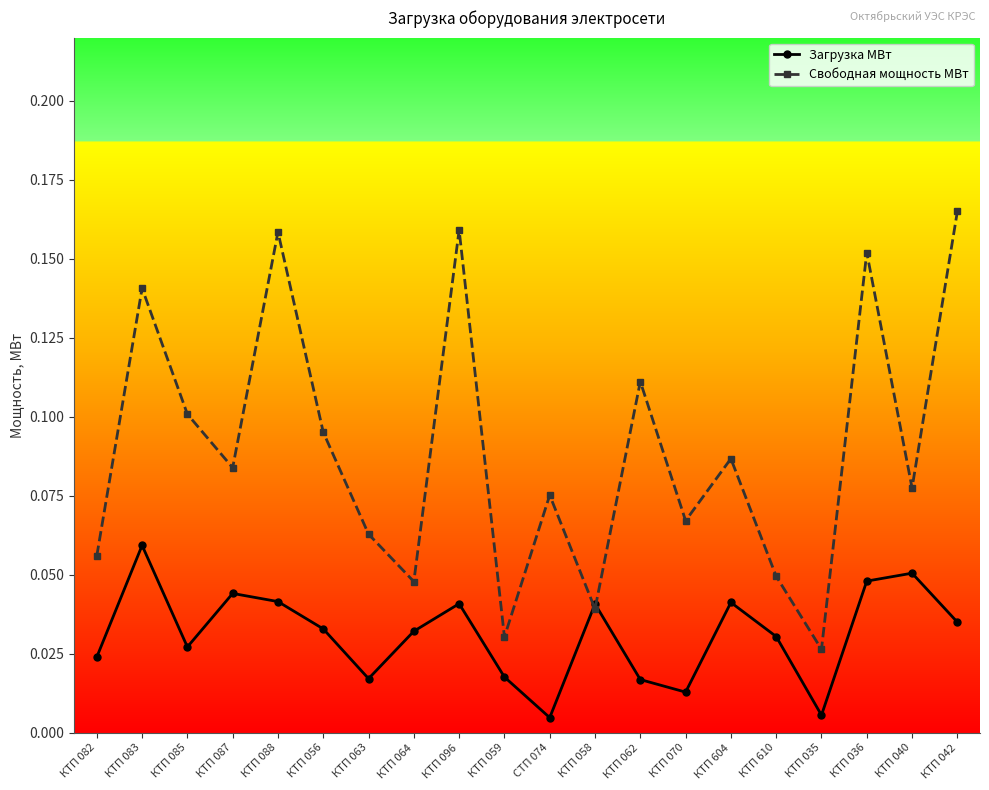

Count the Свободная мощность МВт values in the range 0 to 1.

20